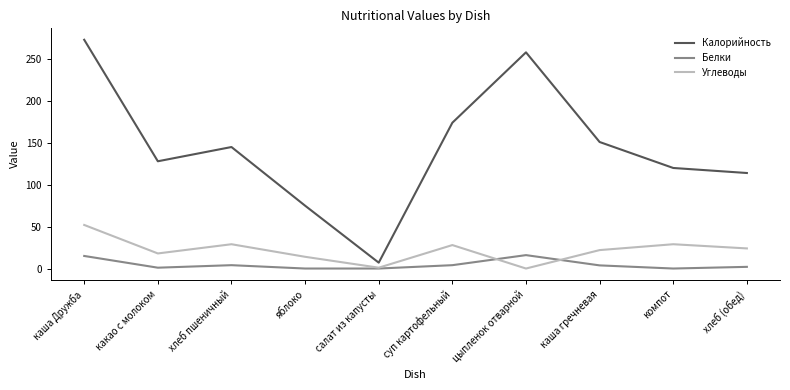

Which series has the widest spread of values?

Калорийность